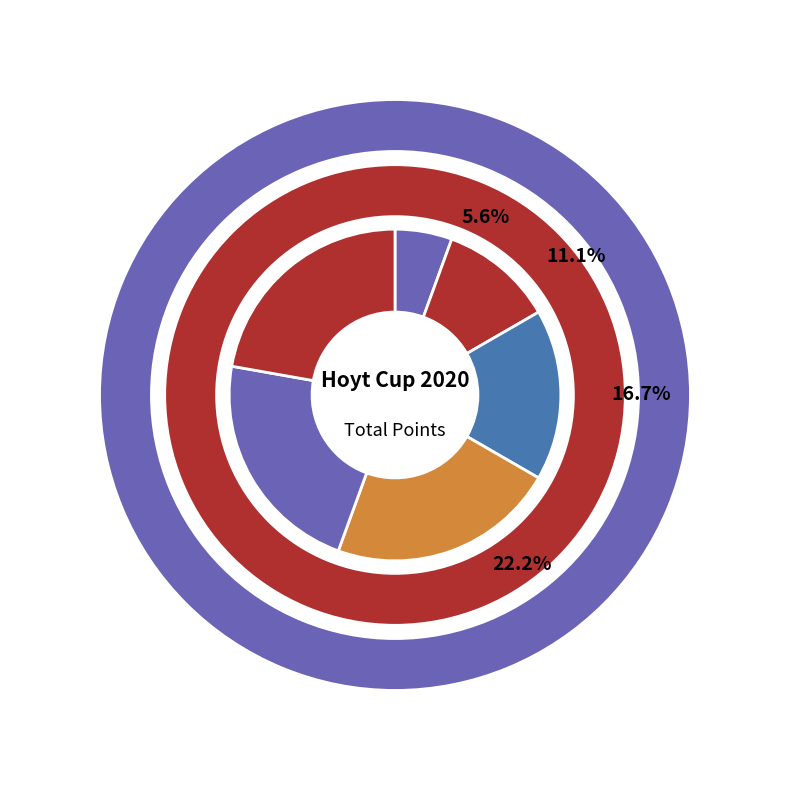

How many segments does this pie chart have?

6